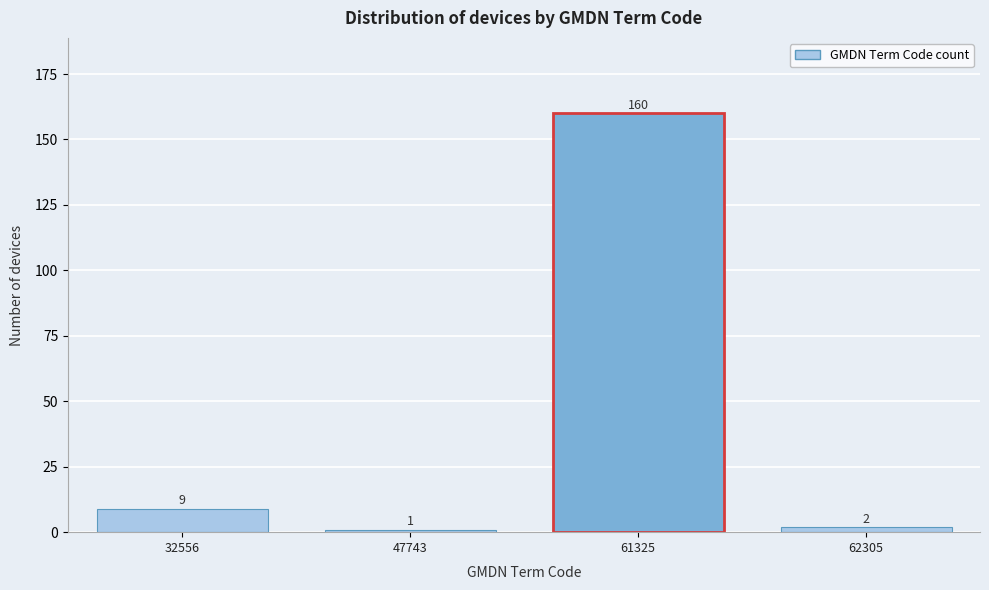

Reading left to right, what are all the values shown in this chart?

32556=9	47743=1	61325=160	62305=2